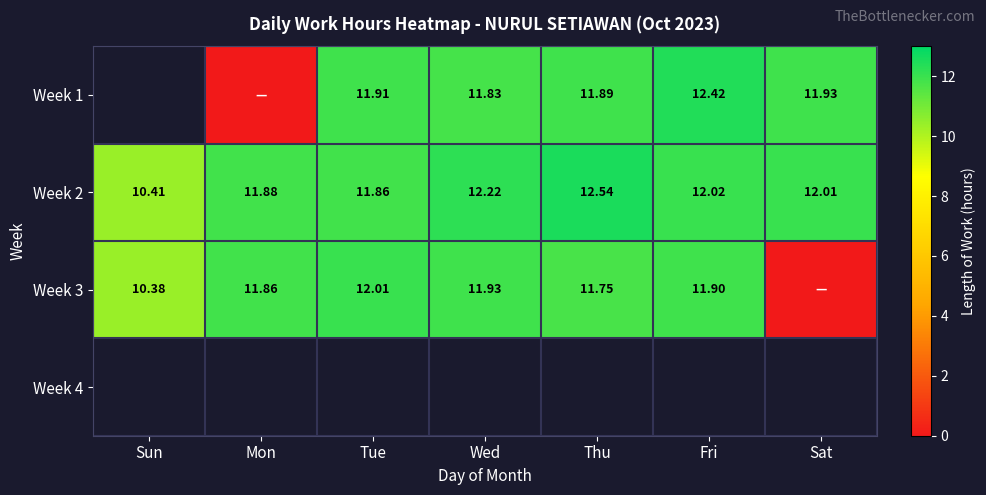

At which label does Week 2 first exceed 12?

Wed